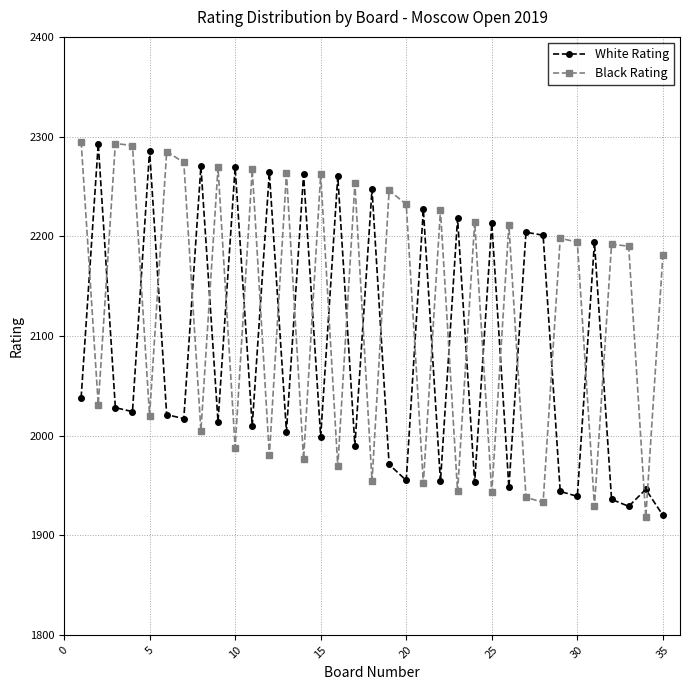

What is the value of the Black Rating point at the 33rd from the left?

2190